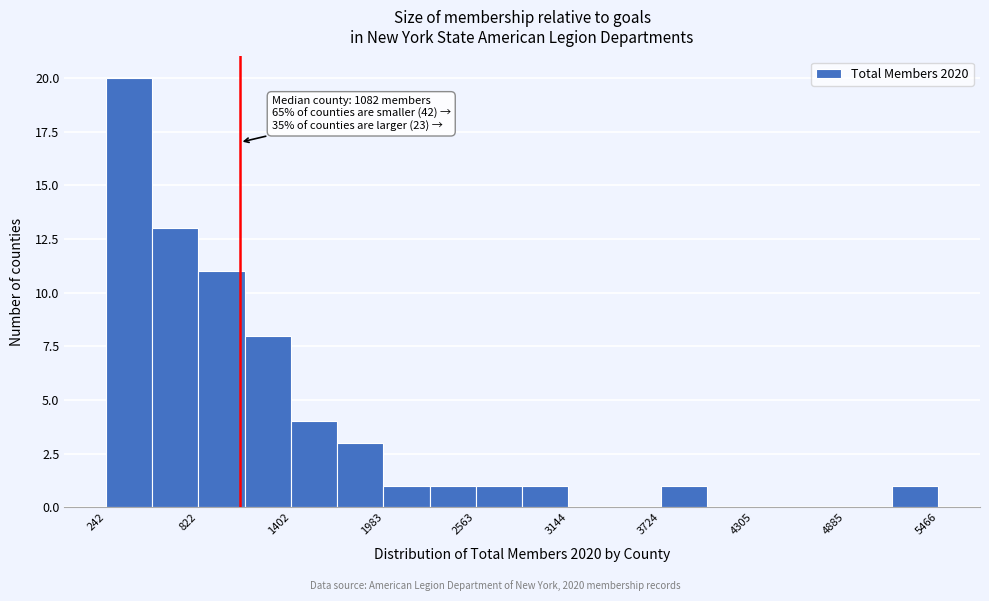

Read against the x-axis, roughly where is the centre of the tallest bar?

400